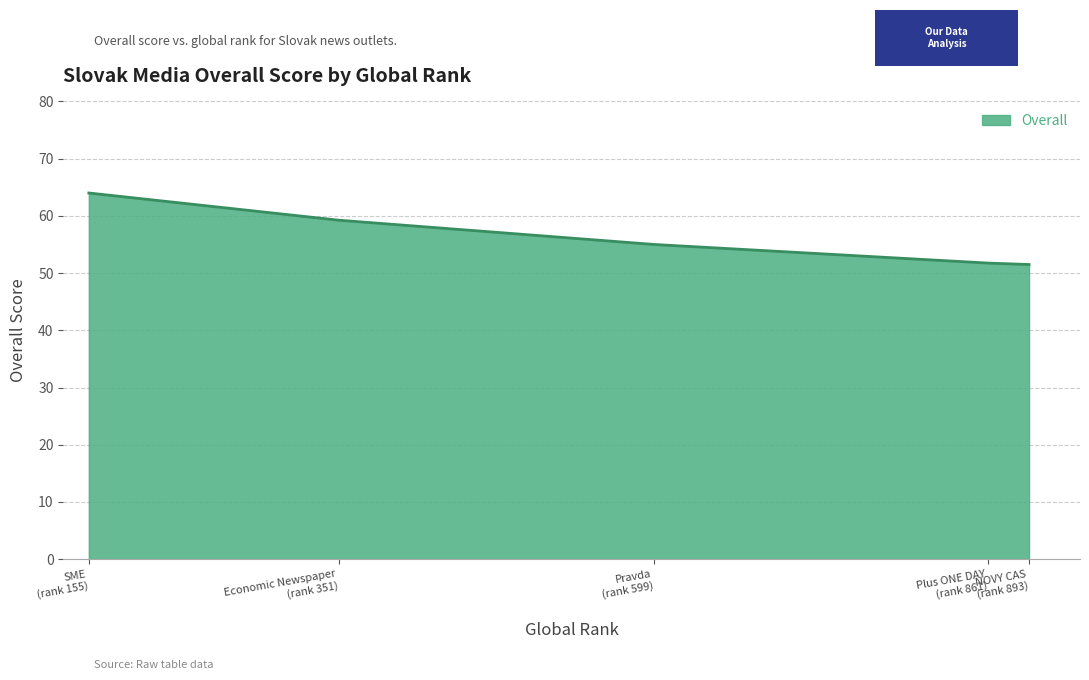

What is the smallest value displayed?

51.5